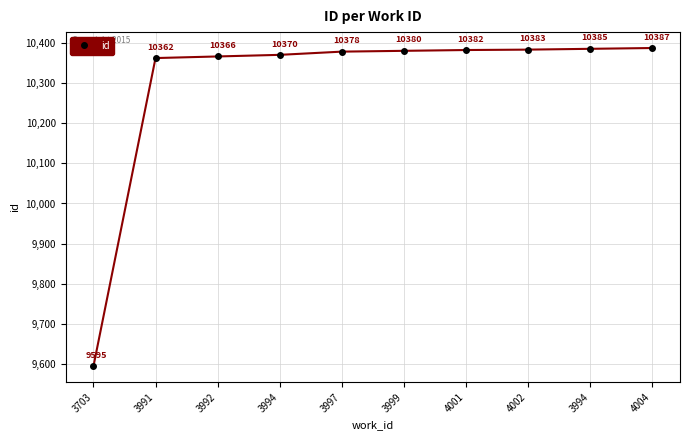

List the labels in order of value, smallest first.

3703, 3991, 3992, 3994, 3997, 3999, 4001, 4002, 3994, 4004